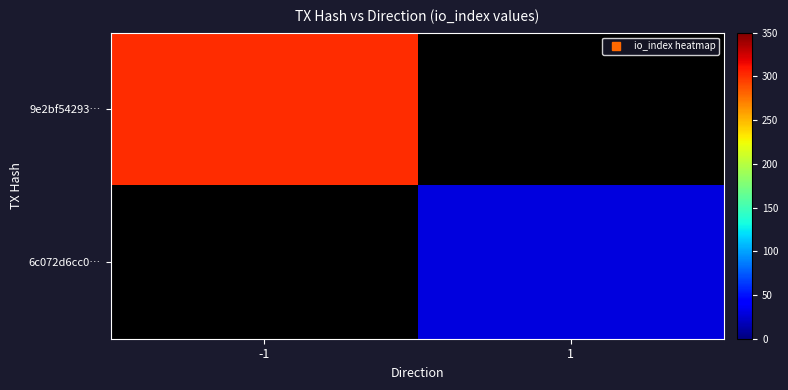

Reading left to right, extract all data points from this chart.

9e2bf54293…: -1=302	1=0
6c072d6cc0…: -1=0	1=30